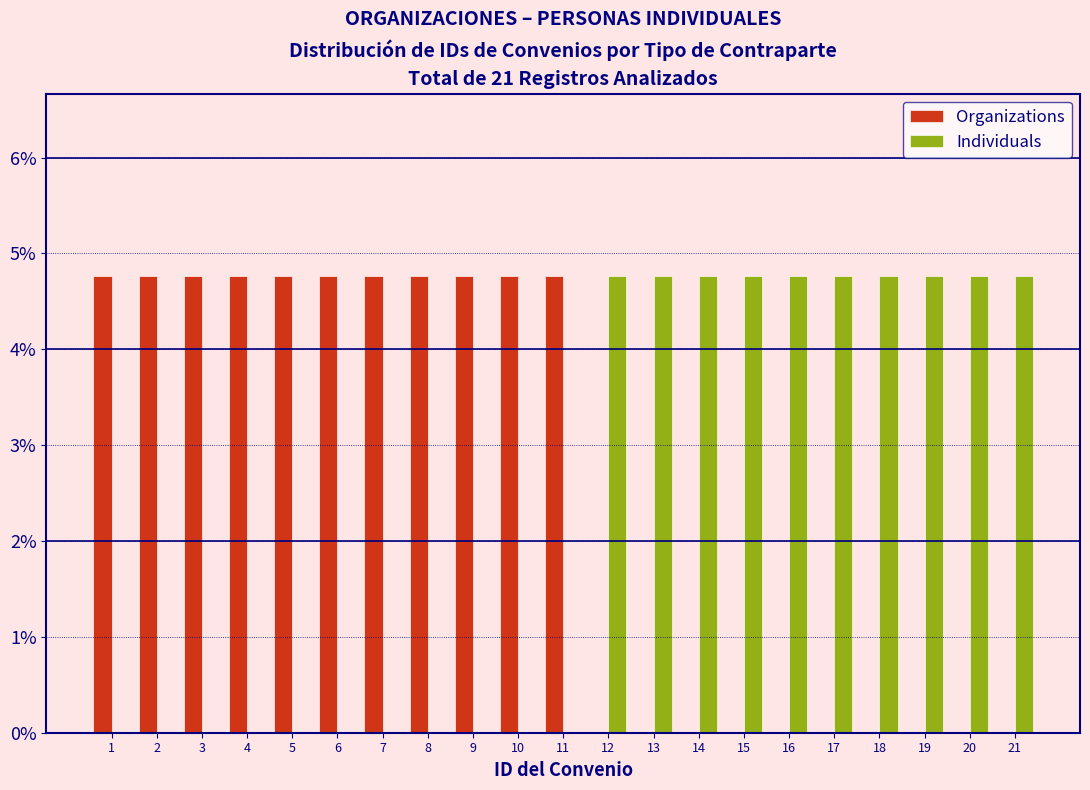

What is the height of the Individuals bar covering 20.5 to 21.5 on the x-axis? The values are not printed on the chart, so give them approximately, as read against the axis.

4.8